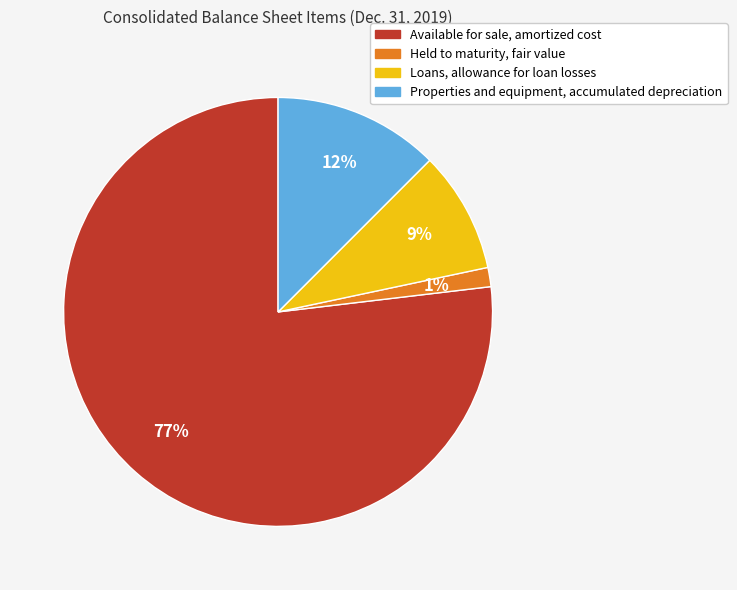

Rank the categories by value from lowest to highest.

Held to maturity, fair value, Loans, allowance for loan losses, Properties and equipment, accumulated depreciation, Available for sale, amortized cost